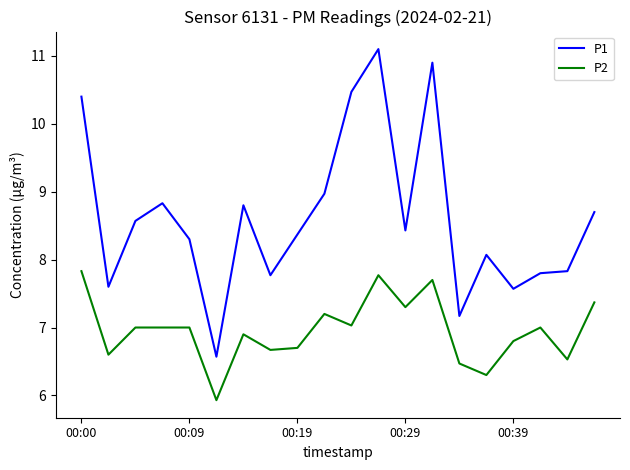

At how many categories does at least one series exceed 8?

13